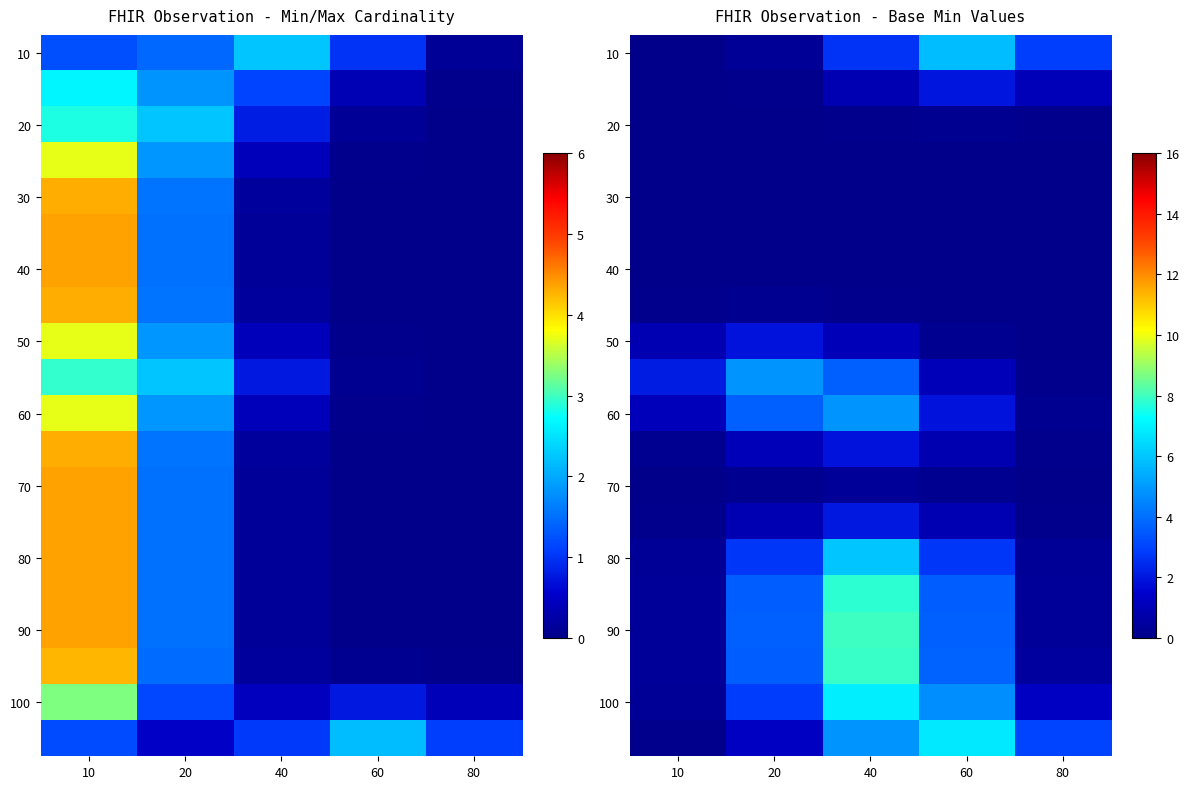

Count the number of categories in the chart.

5